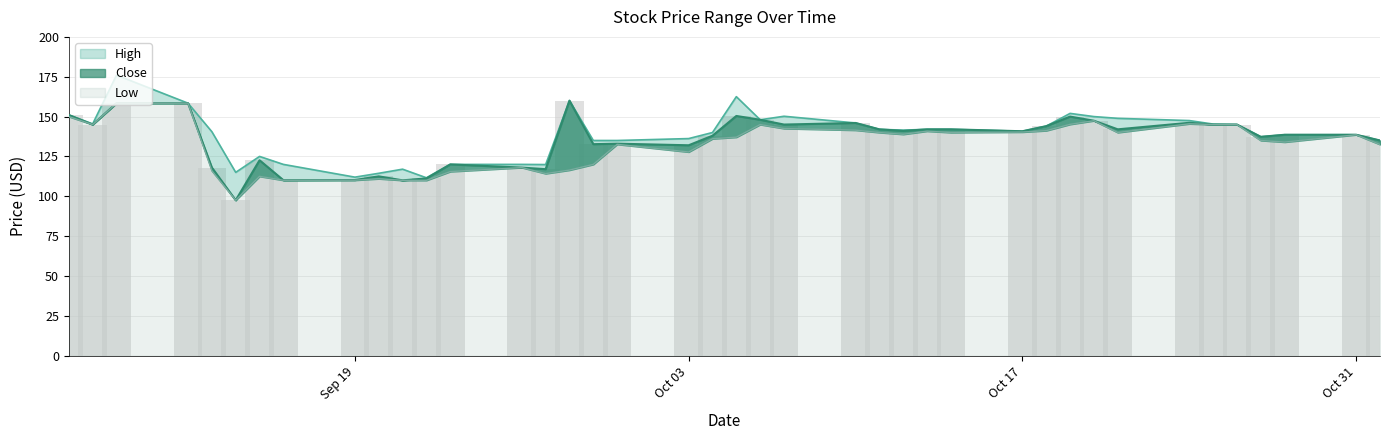

What is the value of the High bar at the 2nd from the left?

145.4